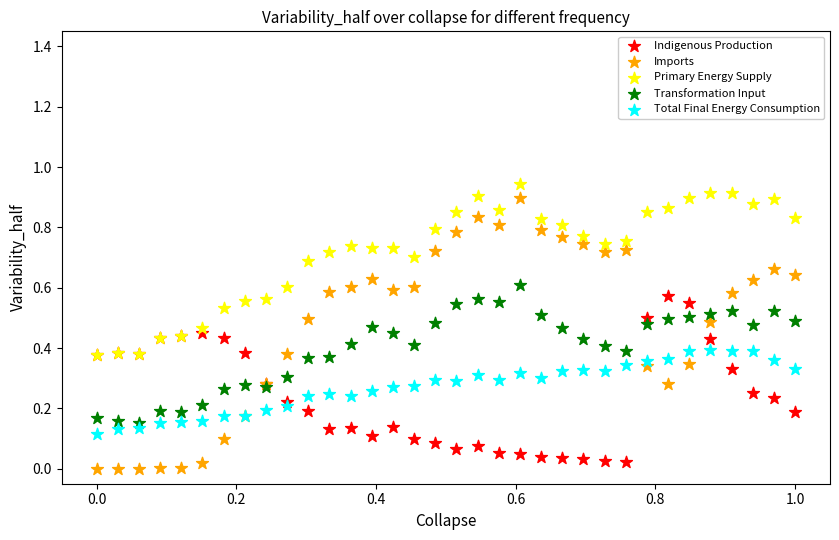

Which series reaches the maximum Y coordinate?

Primary Energy Supply